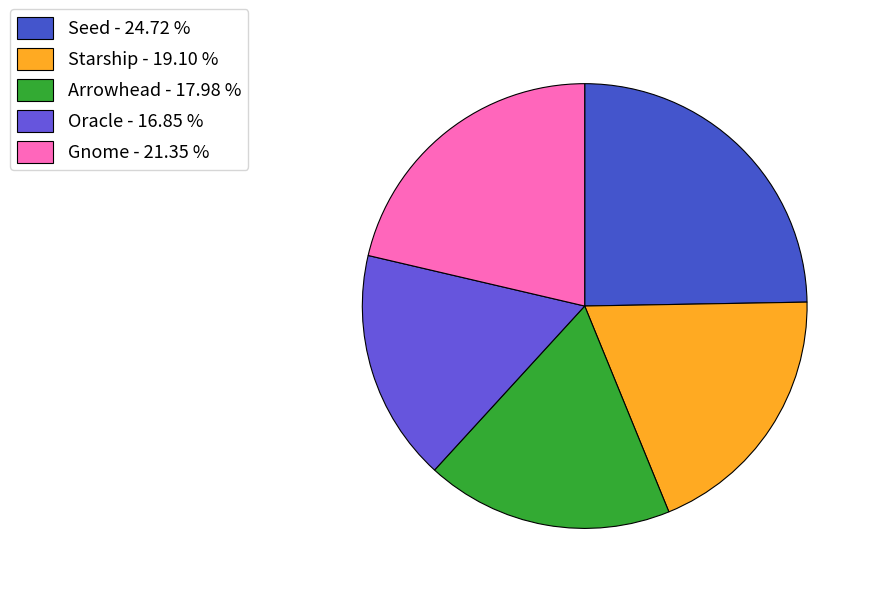

Rank the categories by value from highest to lowest.

Seed, Gnome, Starship, Arrowhead, Oracle